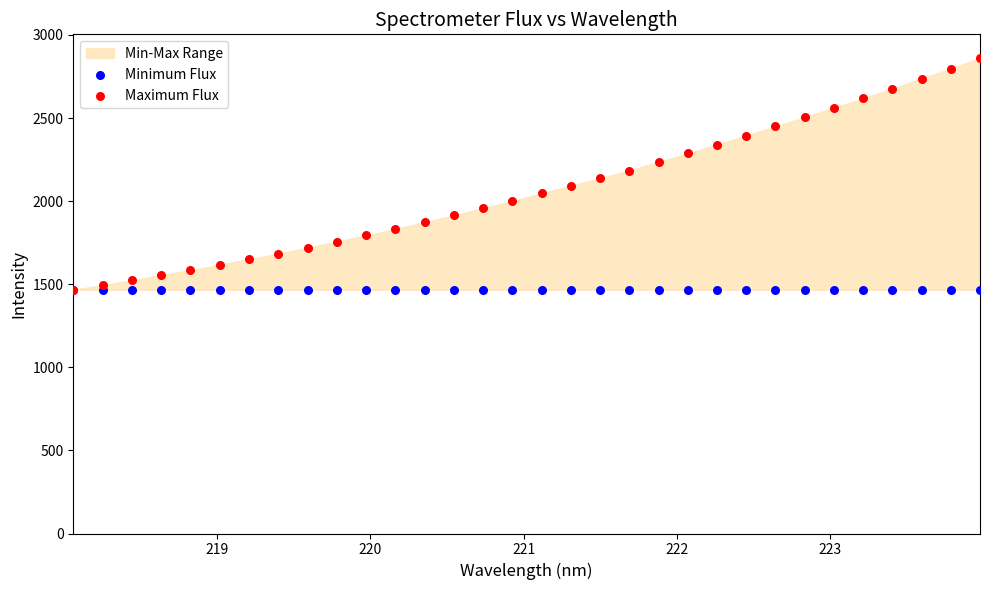

Which series has the largest Y range (max minus min)?

Maximum Flux